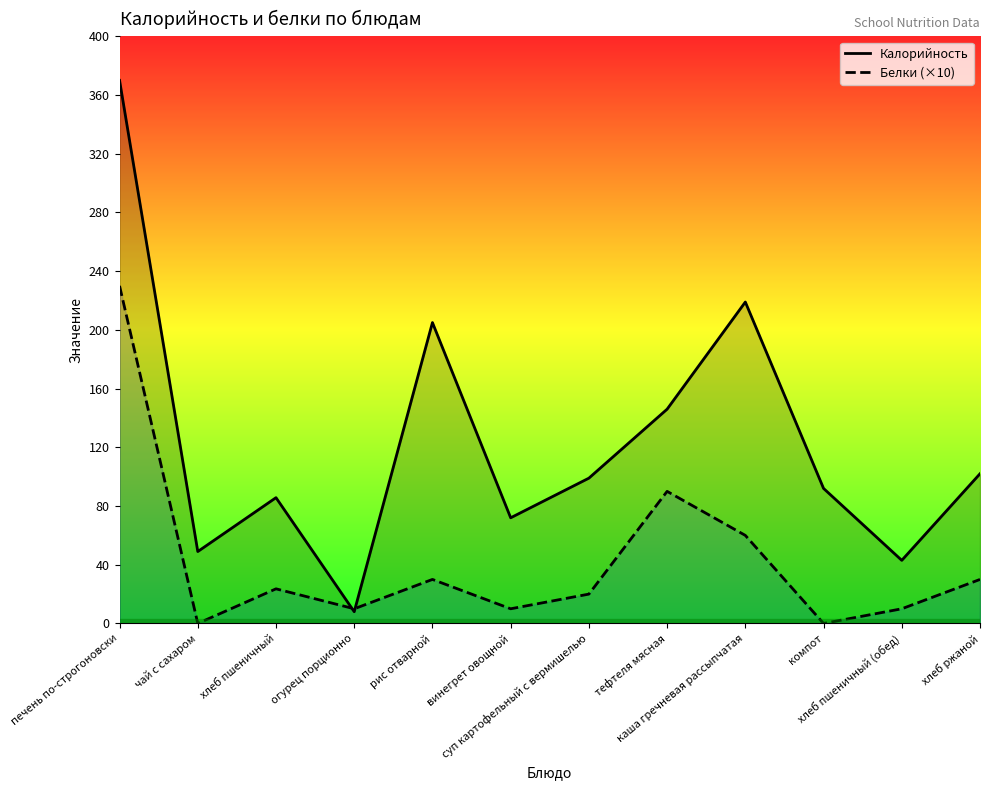

Which series has the largest total across all categories?

Калорийность